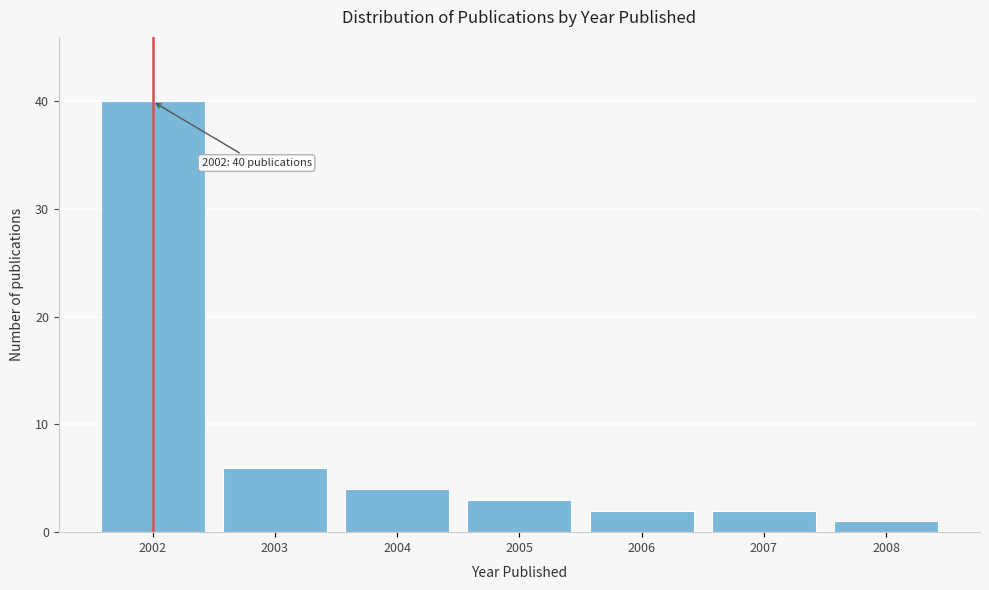

Over which range of the x-axis is the bar tallest?

2001.5 to 2002.5